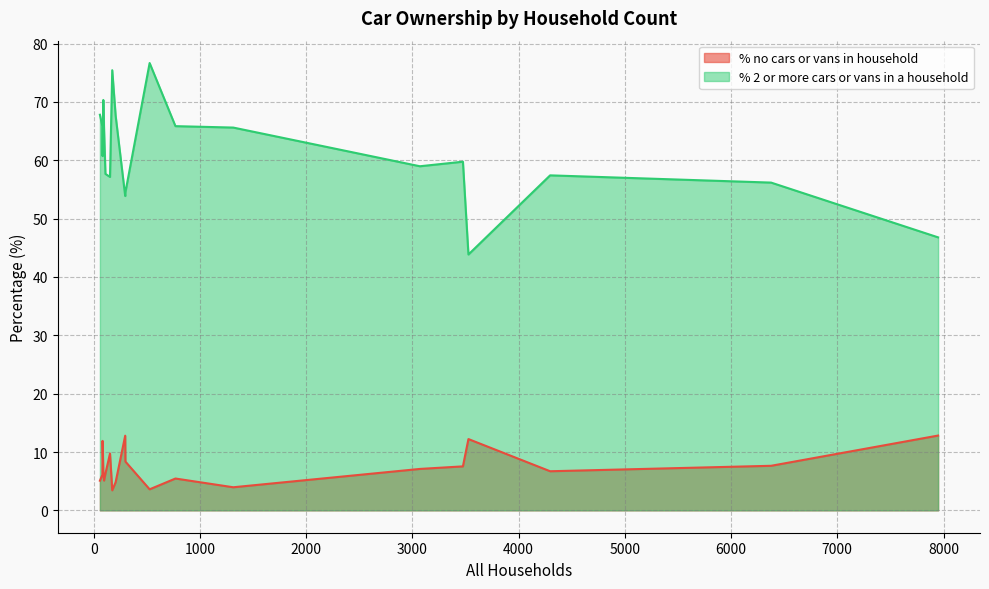

True or false: % no cars or vans in household and % 2 or more cars or vans in a household intersect in this chart.

False